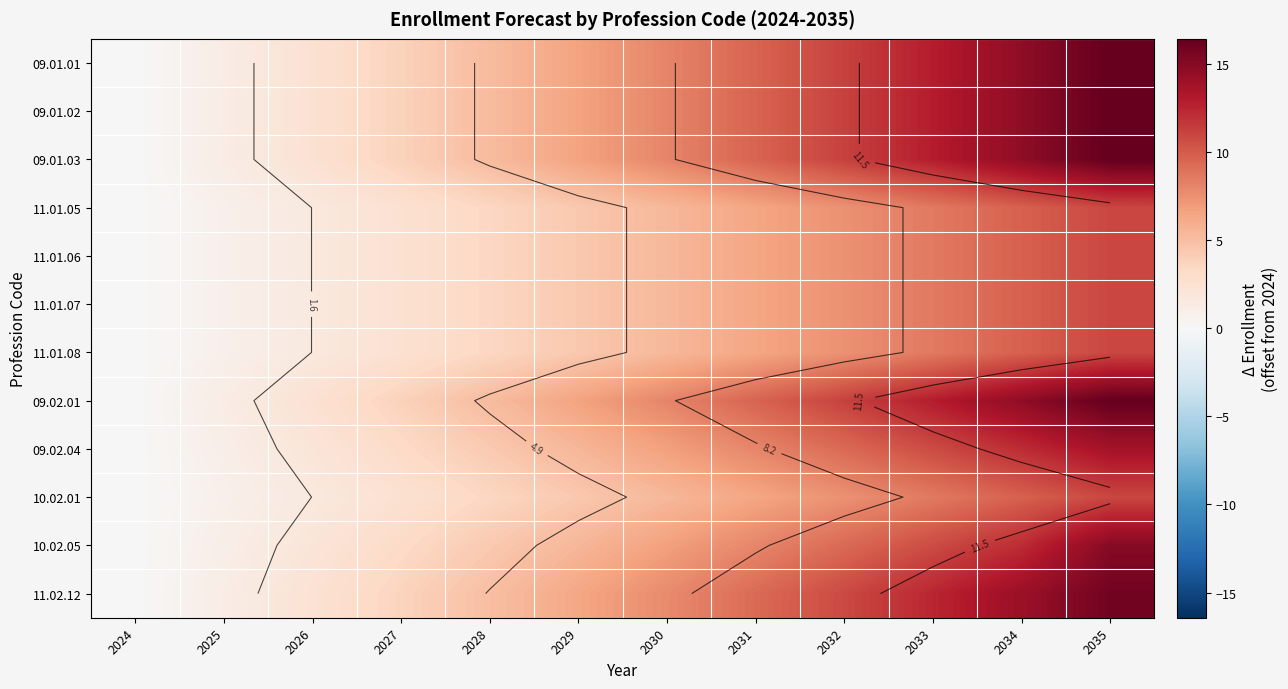

What is the difference between the maximum and second lowest values in the 10.02.05 series?

14.0